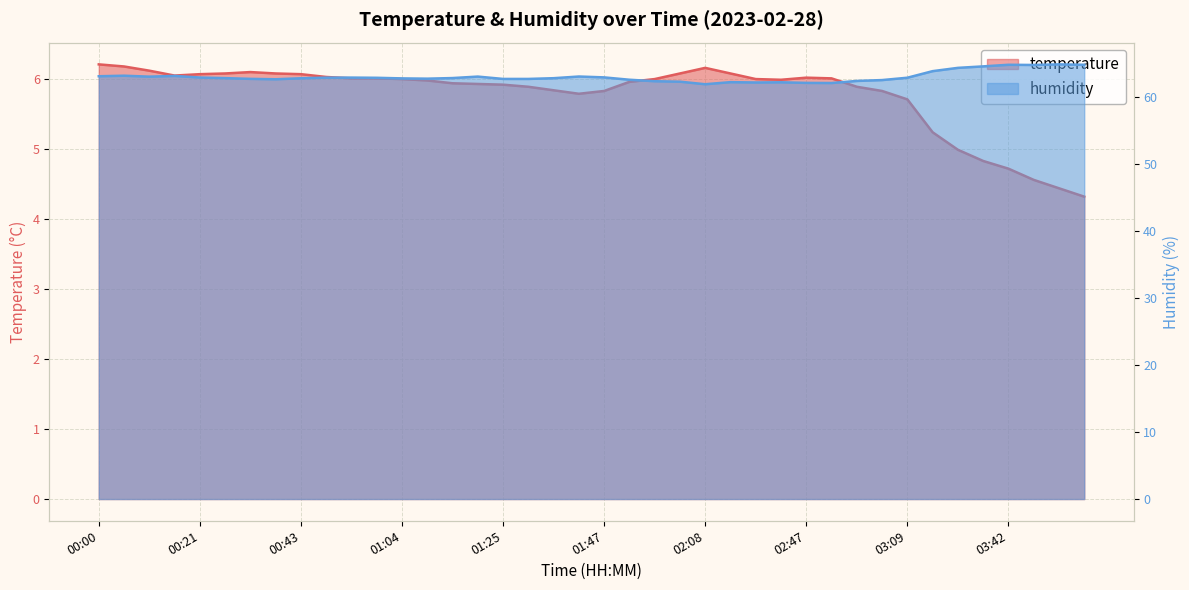

Is it true that humidity equals 63.1 at 00:16?

True